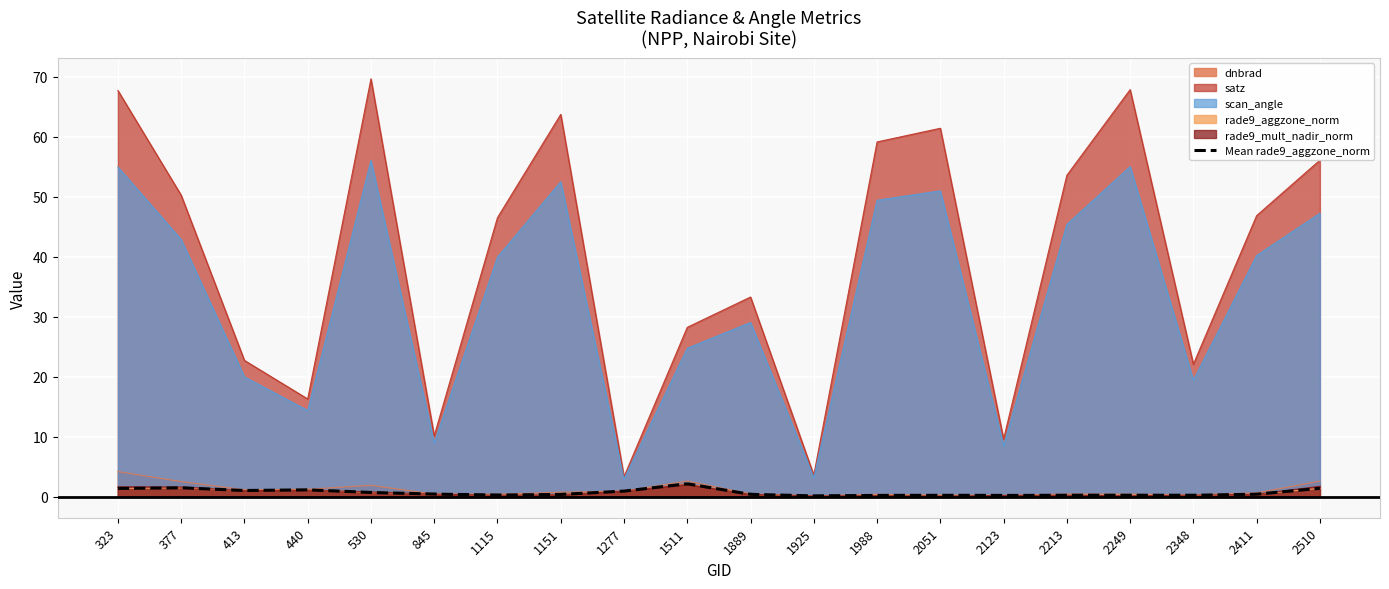

Which series has the widest spread of values?

satz